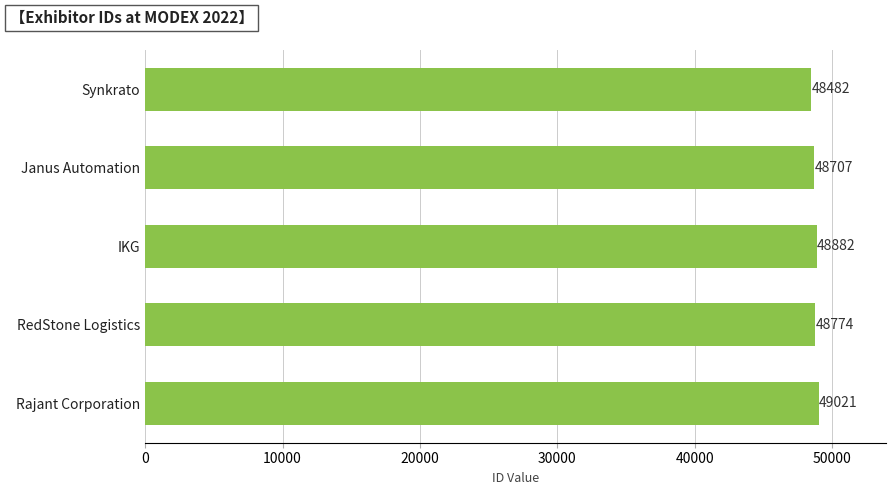

What is the maximum value shown in the chart?

49021